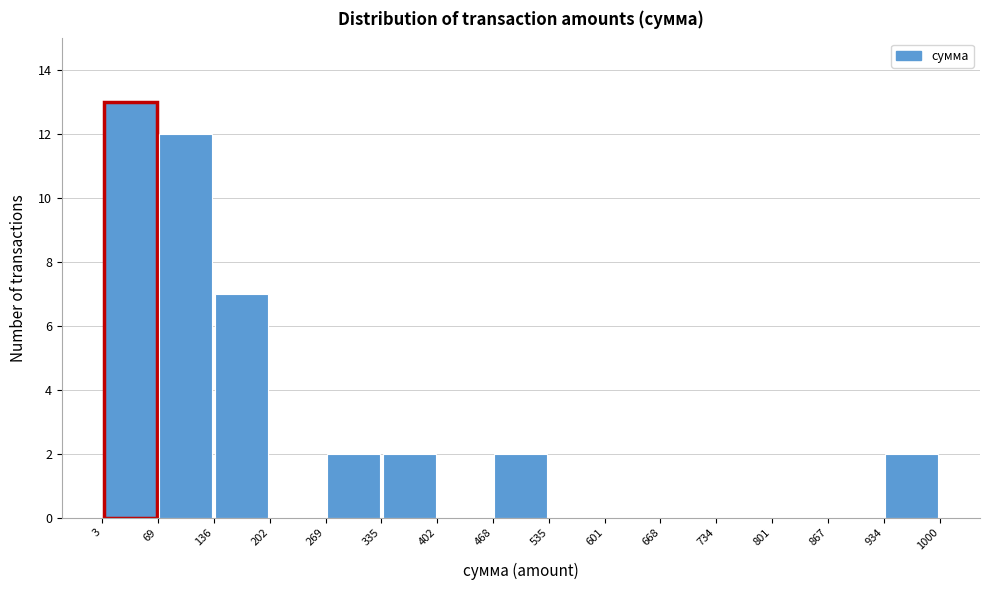

How tall is the bar that spans 269 to 335 on the x-axis? The values are not printed on the chart, so give them approximately, as read against the axis.

2